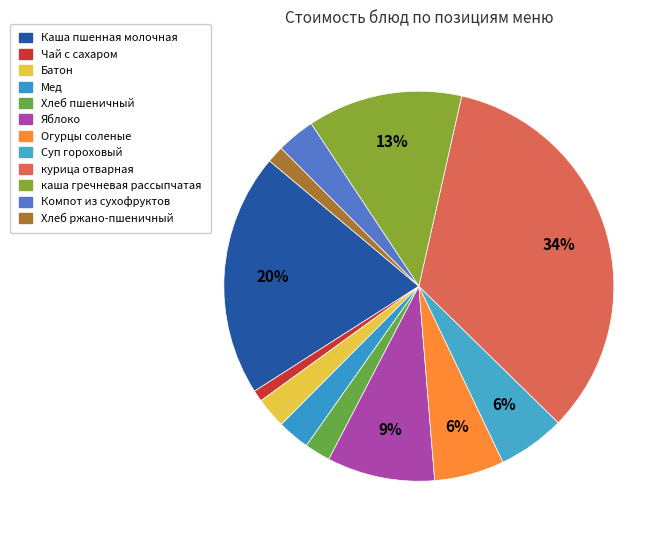

To the nearest percent, what is the difference between the Компот из сухофруктов and каша гречневая рассыпчатая slice percentages?

10%